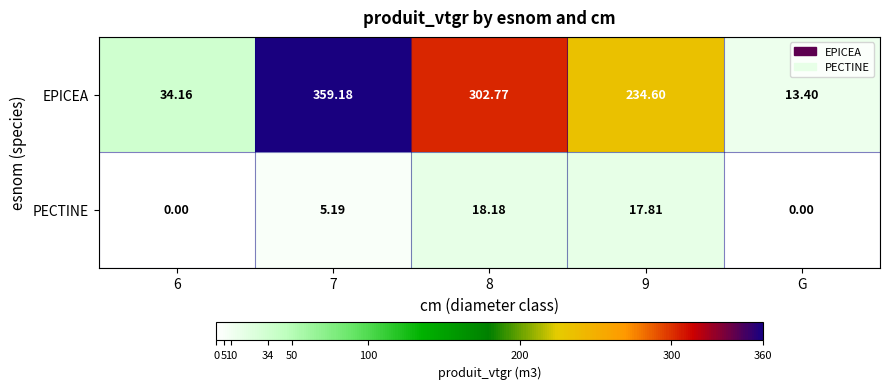

Is the value of PECTINE at 9 greater than the value of EPICEA at 8?

No